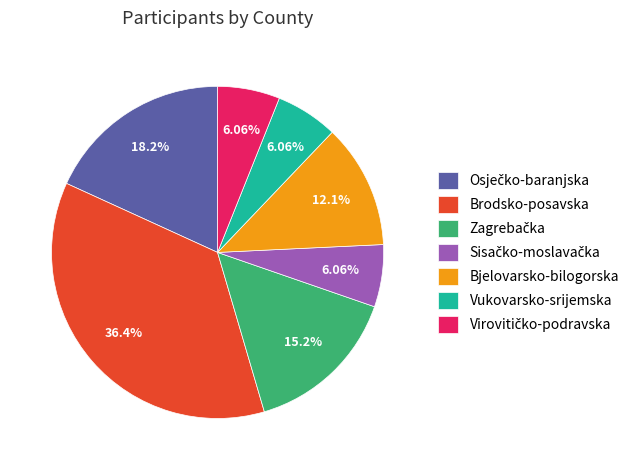

What is the ratio of the value at Brodsko-posavska to the value at Bjelovarsko-bilogorska?

3.0